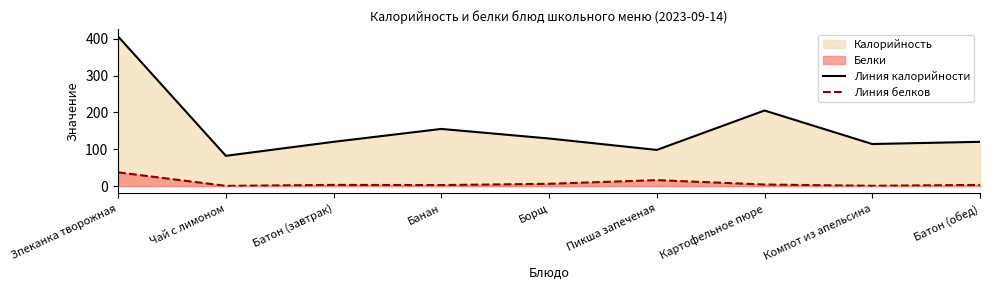

True or false: Линия белков has a value of 3.0 at Батон (обед).

True